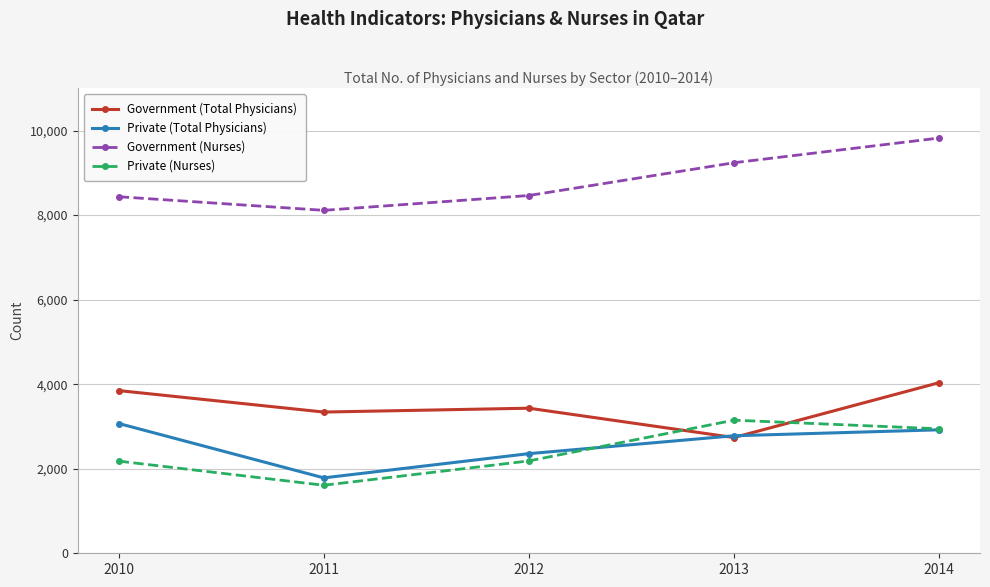

What is the highest value of the Government (Total Physicians) series?

4035